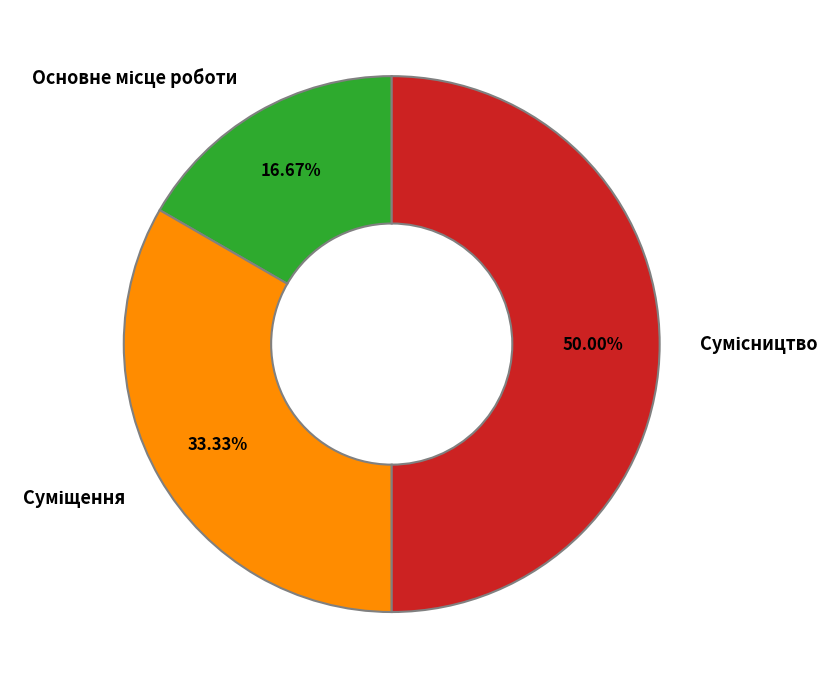

Which category has the biggest portion of the pie?

Сумісництво